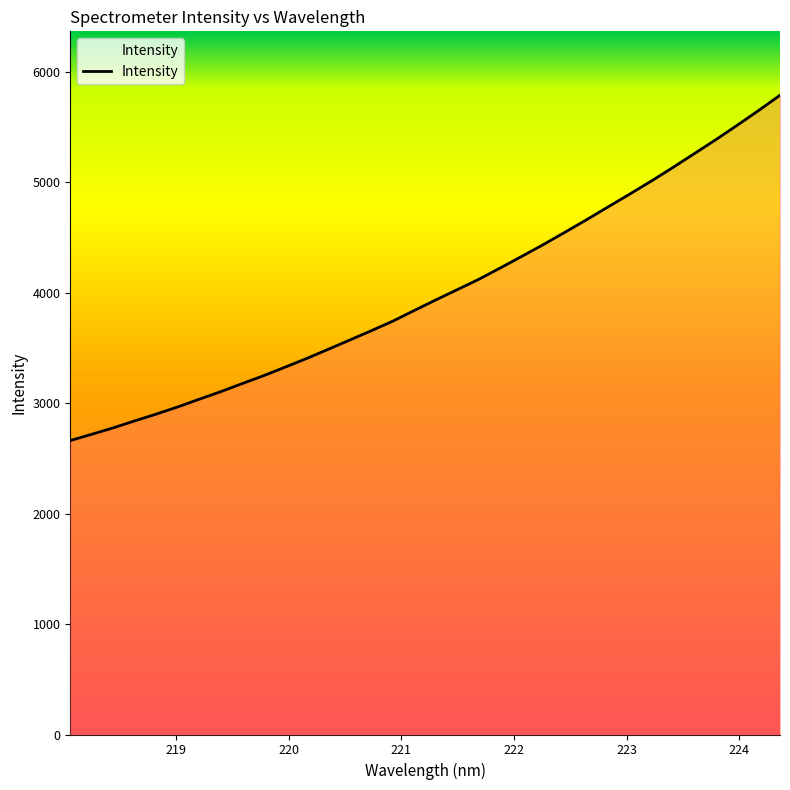

What is the difference between the maximum and second lowest values?

3068.8